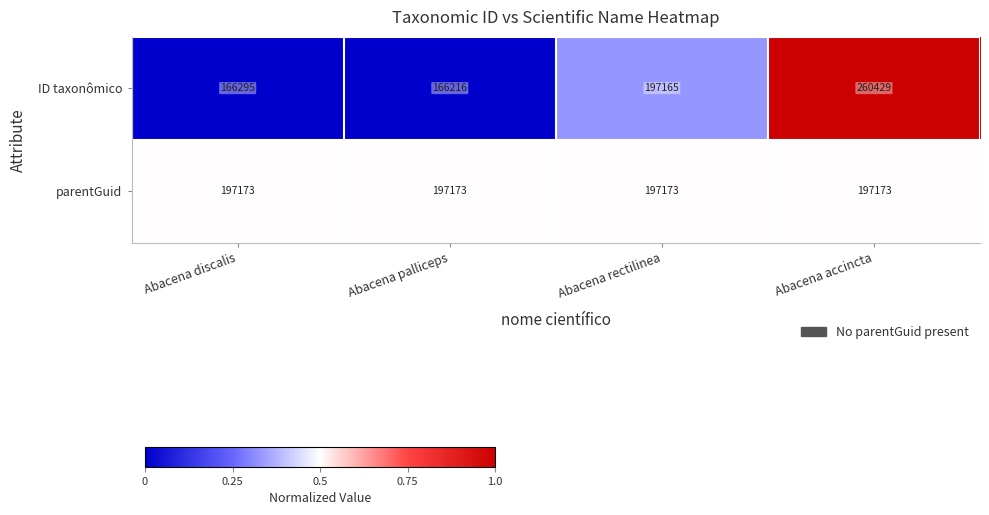

Which series changed the most between Abacena discalis and Abacena accincta?

ID taxonômico